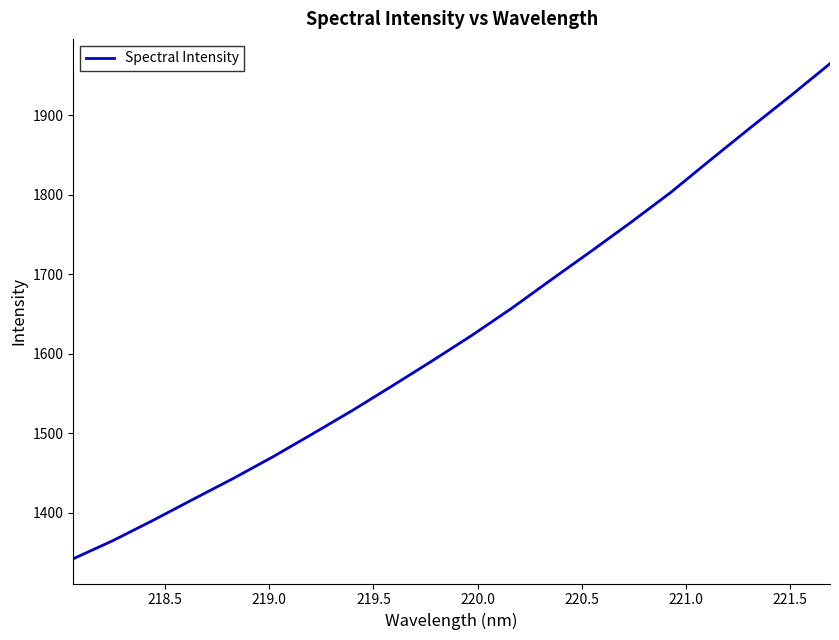

What is the maximum value shown in the chart?

1965.0